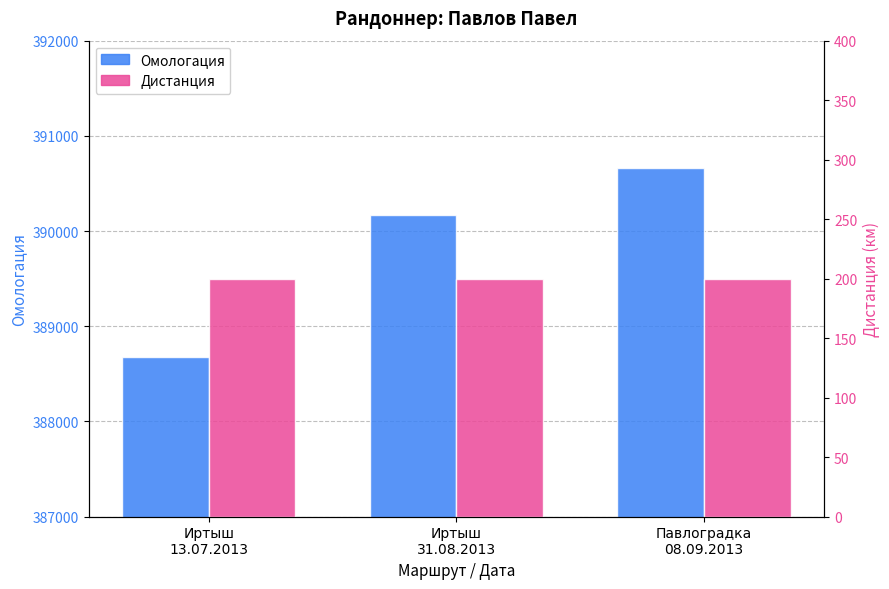

What position from the right is Иртыш
31.08.2013?

2